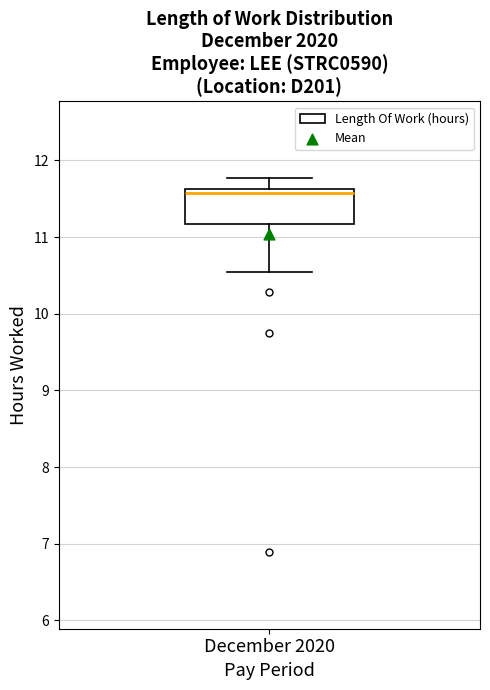

Transcribe this box plot: give where the median line is, the range the box spans, and where the two whiskers end, as read against the y-axis. The values are not printed on the chart, so give them approximately, as read against the axis.

median 11.6 (just below the box's upper edge), box 11.2 to 11.6, whiskers 10.5 to 11.8